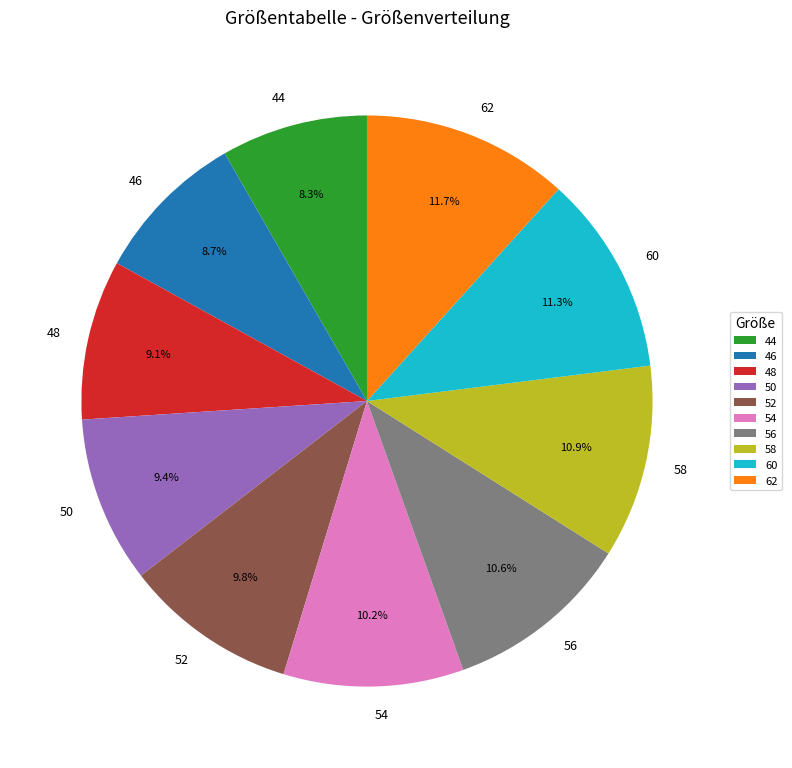

What percentage is the 56 slice, to the nearest percent?

11%